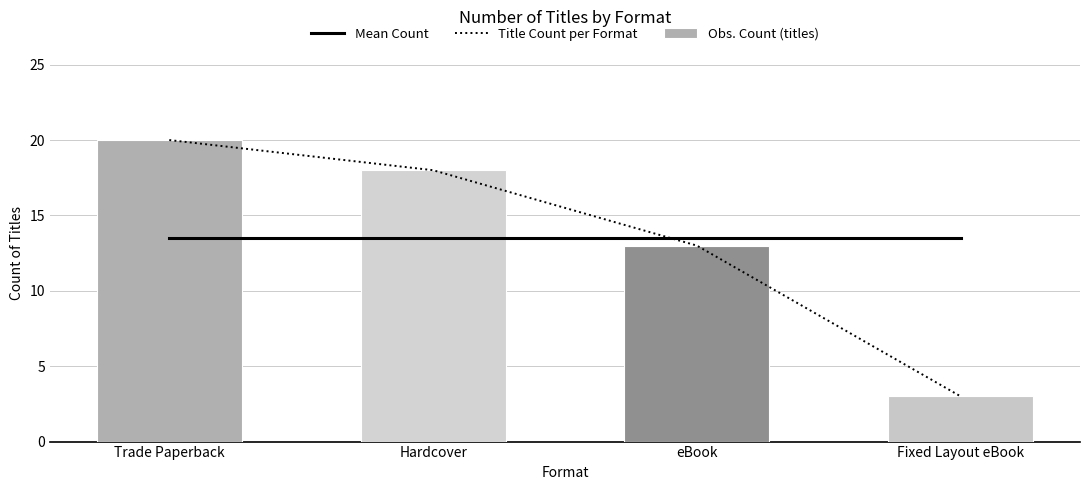

What is the label of the 4th bar from the left?

Fixed Layout eBook